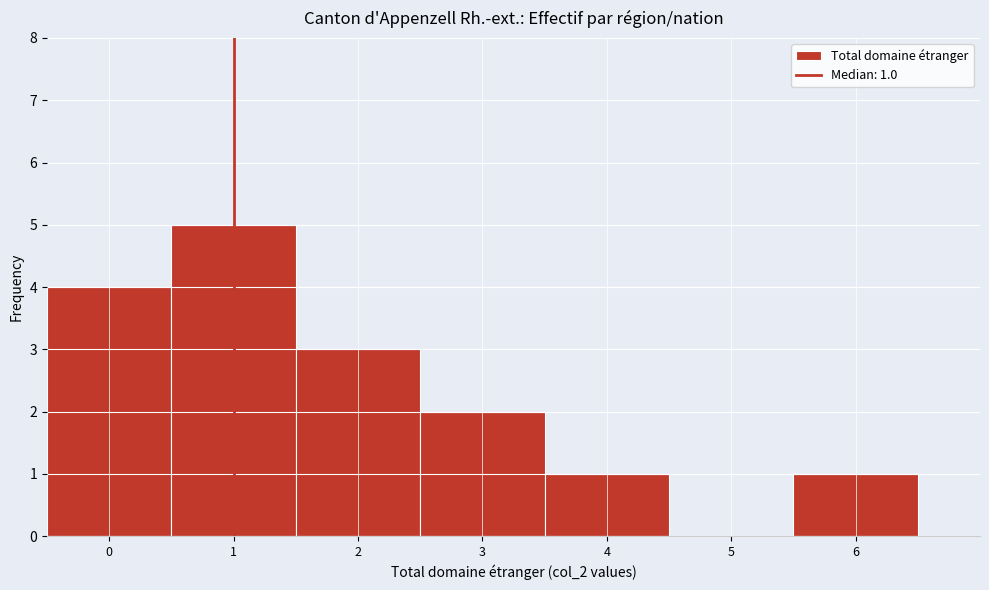

Over which range of the x-axis is the bar tallest?

0.5 to 1.5